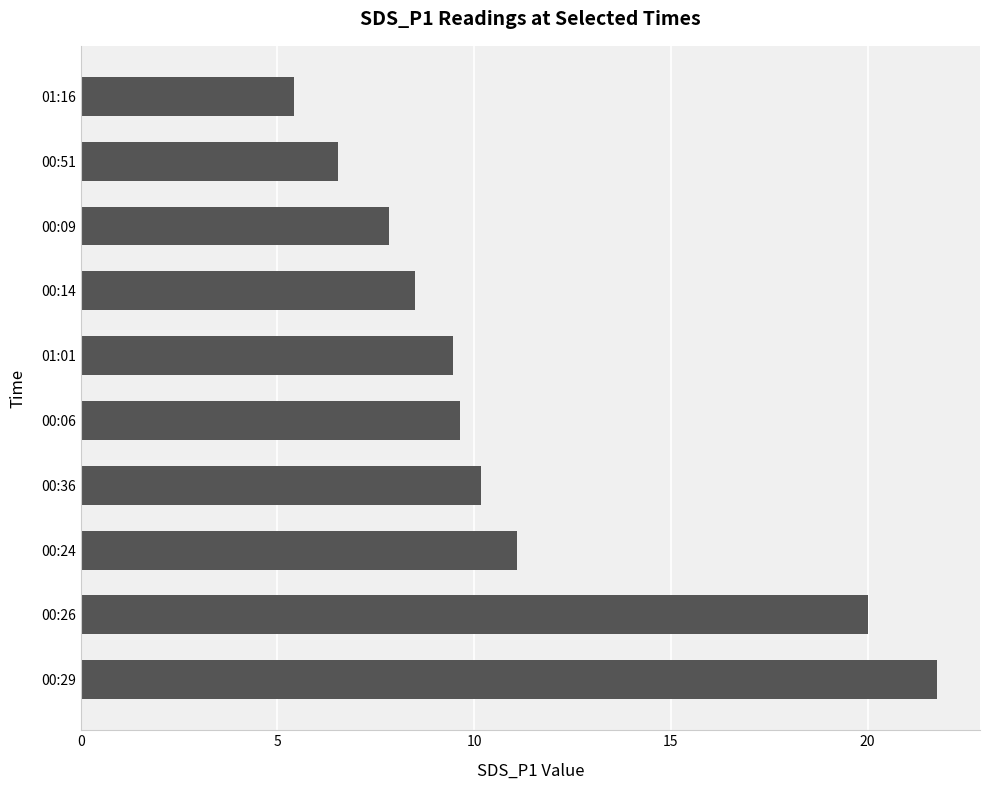

What is the ratio of the value at 00:29 to the value at 00:06?

2.3